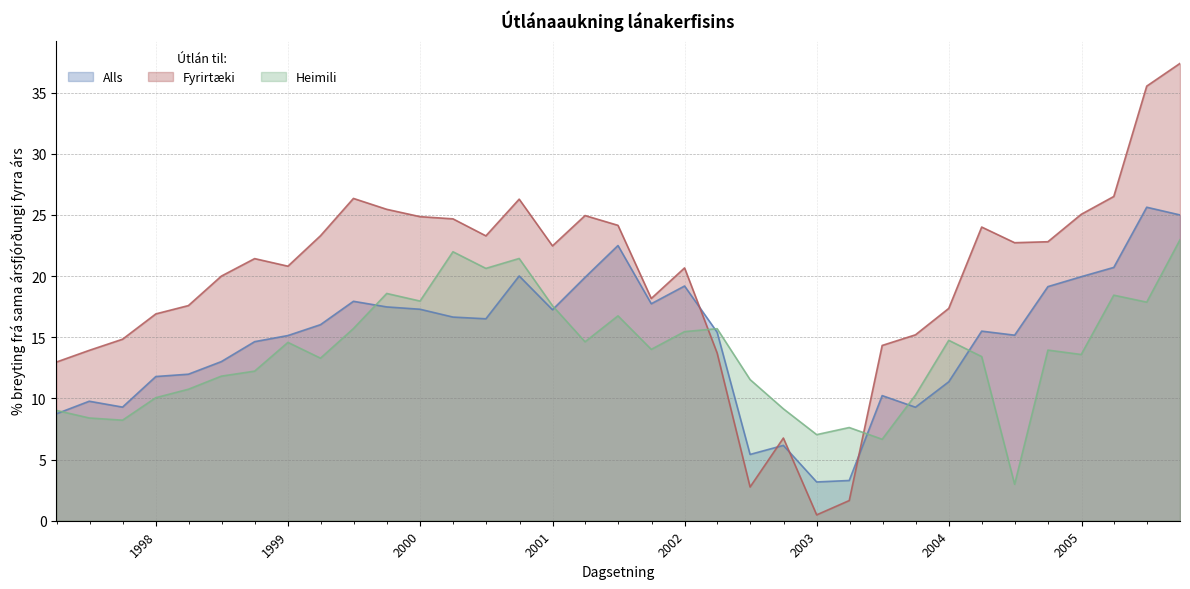

How many lines are shown in the chart?

3